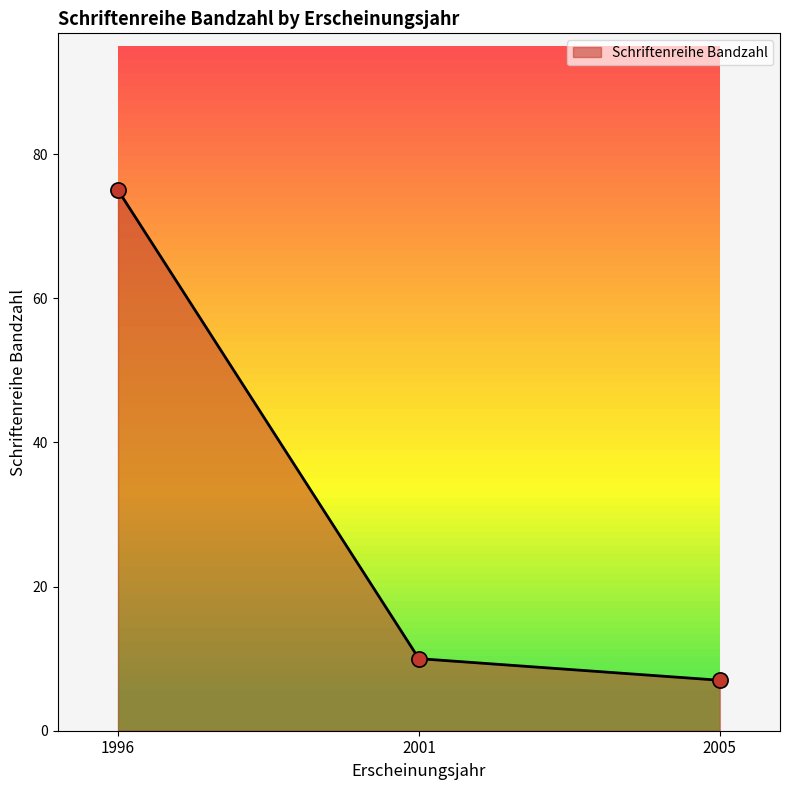

Which has a higher value, 1996 or 2005?

1996